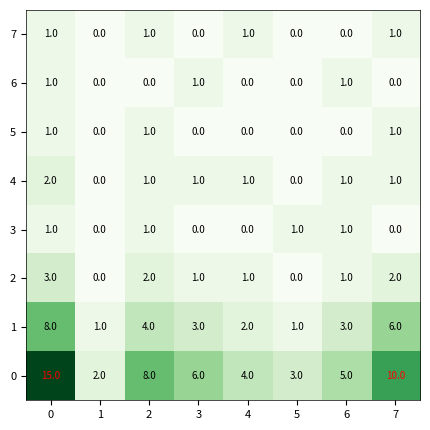

True or false: 0 has a value of 1 at 4.

False